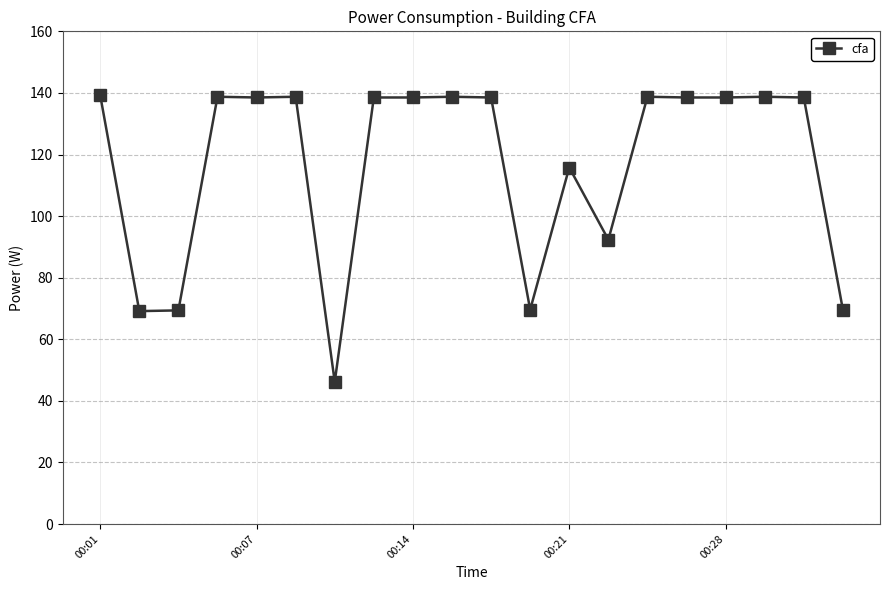

What is the difference between the second highest and second lowest values?

69.6